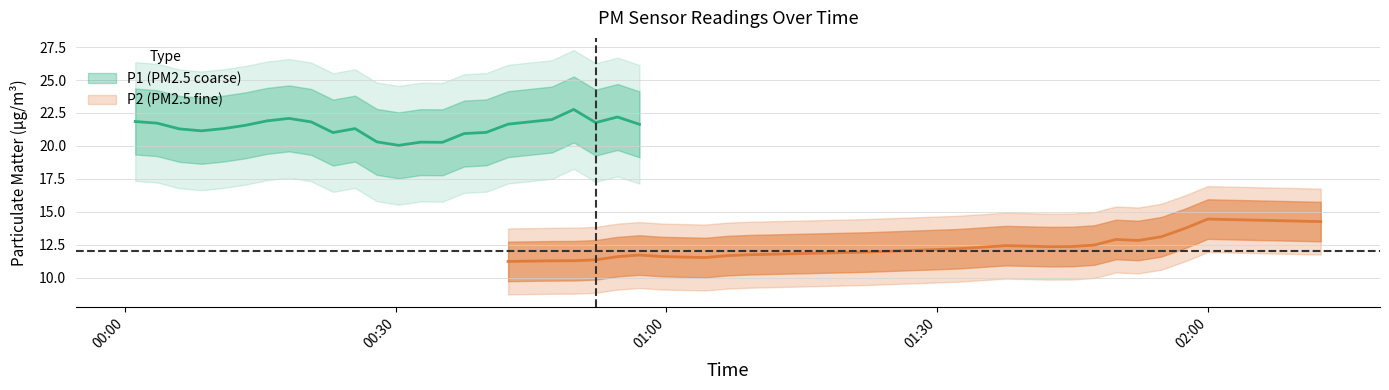

Where is the first local minimum for P1?

2